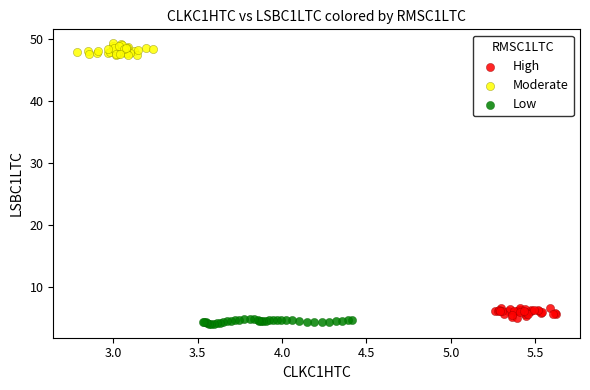

Which series contains the highest Y value?

Moderate